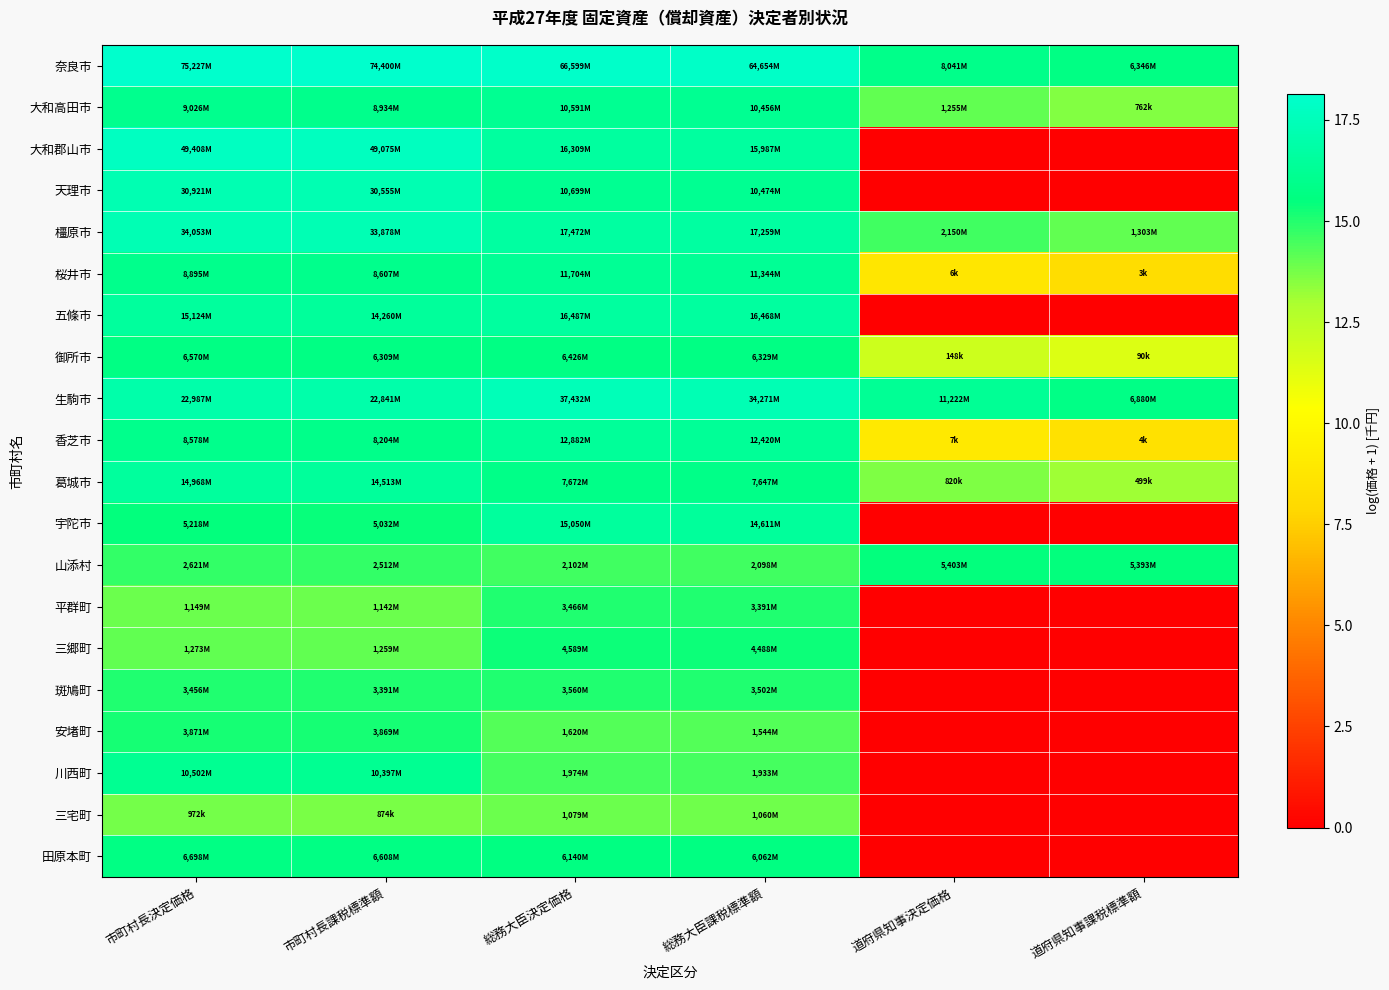

Reading left to right, list all the values displayed in this chart.

奈良市: 市町村長決定価格=18.1	市町村長課税標準額=18.1	総務大臣決定価格=18.0	総務大臣課税標準額=18.0	道府県知事決定価格=15.9	道府県知事課税標準額=15.7
大和高田市: 市町村長決定価格=16.0	市町村長課税標準額=16.0	総務大臣決定価格=16.2	総務大臣課税標準額=16.2	道府県知事決定価格=14.0	道府県知事課税標準額=13.5
大和郡山市: 市町村長決定価格=17.7	市町村長課税標準額=17.7	総務大臣決定価格=16.6	総務大臣課税標準額=16.6	道府県知事決定価格=0.0	道府県知事課税標準額=0.0
天理市: 市町村長決定価格=17.2	市町村長課税標準額=17.2	総務大臣決定価格=16.2	総務大臣課税標準額=16.2	道府県知事決定価格=0.0	道府県知事課税標準額=0.0
橿原市: 市町村長決定価格=17.3	市町村長課税標準額=17.3	総務大臣決定価格=16.7	総務大臣課税標準額=16.7	道府県知事決定価格=14.6	道府県知事課税標準額=14.1
桜井市: 市町村長決定価格=16.0	市町村長課税標準額=16.0	総務大臣決定価格=16.3	総務大臣課税標準額=16.2	道府県知事決定価格=8.7	道府県知事課税標準額=8.2
五條市: 市町村長決定価格=16.5	市町村長課税標準額=16.5	総務大臣決定価格=16.6	総務大臣課税標準額=16.6	道府県知事決定価格=0.0	道府県知事課税標準額=0.0
御所市: 市町村長決定価格=15.7	市町村長課税標準額=15.7	総務大臣決定価格=15.7	総務大臣課税標準額=15.7	道府県知事決定価格=11.9	道府県知事課税標準額=11.4
生駒市: 市町村長決定価格=17.0	市町村長課税標準額=16.9	総務大臣決定価格=17.4	総務大臣課税標準額=17.3	道府県知事決定価格=16.2	道府県知事課税標準額=15.7
香芝市: 市町村長決定価格=16.0	市町村長課税標準額=15.9	総務大臣決定価格=16.4	総務大臣課税標準額=16.3	道府県知事決定価格=8.9	道府県知事課税標準額=8.5
葛城市: 市町村長決定価格=16.5	市町村長課税標準額=16.5	総務大臣決定価格=15.9	総務大臣課税標準額=15.8	道府県知事決定価格=13.6	道府県知事課税標準額=13.1
宇陀市: 市町村長決定価格=15.5	市町村長課税標準額=15.4	総務大臣決定価格=16.5	総務大臣課税標準額=16.5	道府県知事決定価格=0.0	道府県知事課税標準額=0.0
山添村: 市町村長決定価格=14.8	市町村長課税標準額=14.7	総務大臣決定価格=14.6	総務大臣課税標準額=14.6	道府県知事決定価格=15.5	道府県知事課税標準額=15.5
平群町: 市町村長決定価格=14.0	市町村長課税標準額=13.9	総務大臣決定価格=15.1	総務大臣課税標準額=15.0	道府県知事決定価格=0.0	道府県知事課税標準額=0.0
三郷町: 市町村長決定価格=14.1	市町村長課税標準額=14.0	総務大臣決定価格=15.3	総務大臣課税標準額=15.3	道府県知事決定価格=0.0	道府県知事課税標準額=0.0
斑鳩町: 市町村長決定価格=15.1	市町村長課税標準額=15.0	総務大臣決定価格=15.1	総務大臣課税標準額=15.1	道府県知事決定価格=0.0	道府県知事課税標準額=0.0
安堵町: 市町村長決定価格=15.2	市町村長課税標準額=15.2	総務大臣決定価格=14.3	総務大臣課税標準額=14.3	道府県知事決定価格=0.0	道府県知事課税標準額=0.0
川西町: 市町村長決定価格=16.2	市町村長課税標準額=16.2	総務大臣決定価格=14.5	総務大臣課税標準額=14.5	道府県知事決定価格=0.0	道府県知事課税標準額=0.0
三宅町: 市町村長決定価格=13.8	市町村長課税標準額=13.7	総務大臣決定価格=13.9	総務大臣課税標準額=13.9	道府県知事決定価格=0.0	道府県知事課税標準額=0.0
田原本町: 市町村長決定価格=15.7	市町村長課税標準額=15.7	総務大臣決定価格=15.6	総務大臣課税標準額=15.6	道府県知事決定価格=0.0	道府県知事課税標準額=0.0